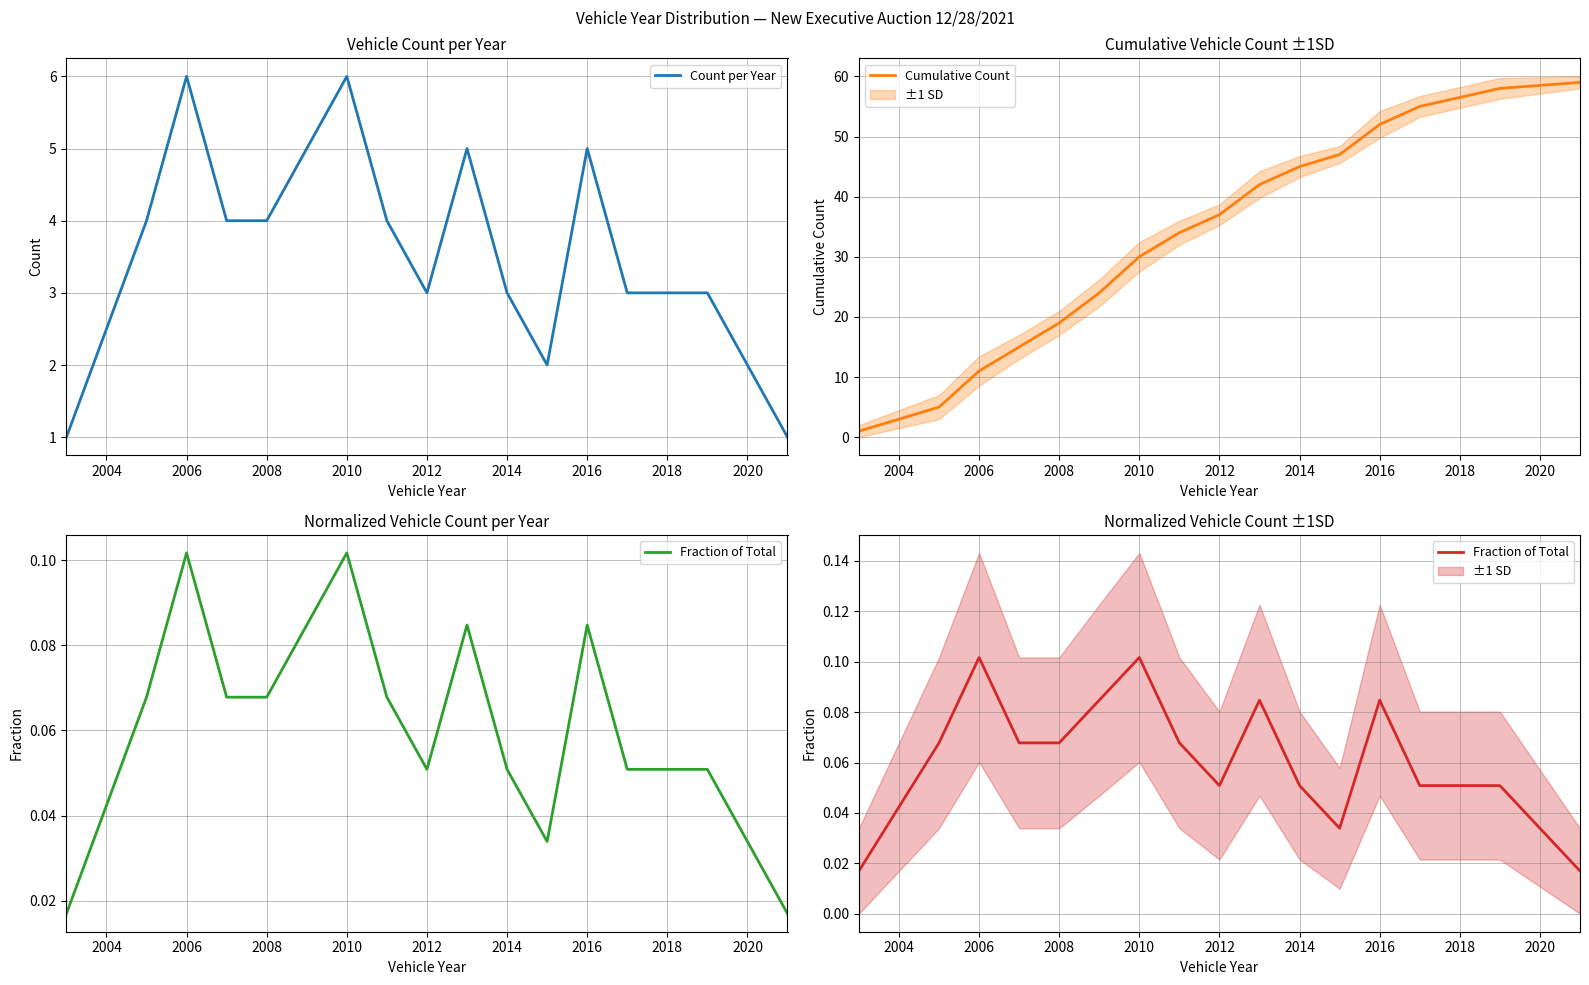

How many lines are shown in the chart?

3